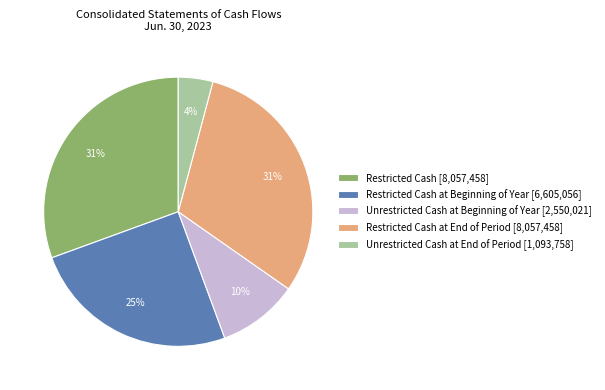

To the nearest percent, what portion does Unrestricted Cash at End of Period [1,093,758] represent?

4%